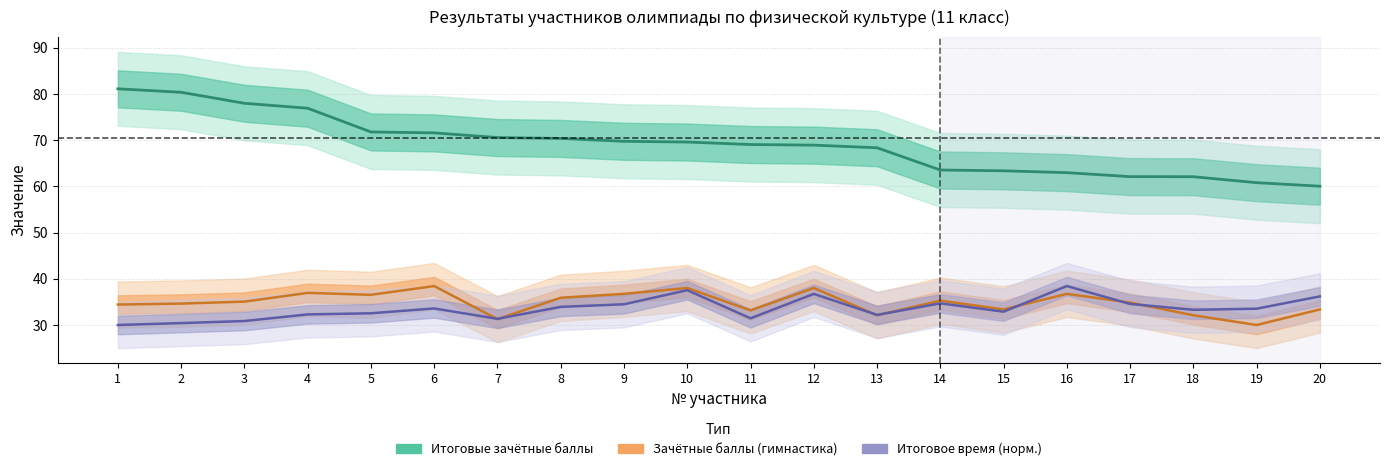

The value of Итоговое время (норм.) at 7 is 48.7. True or false?

False